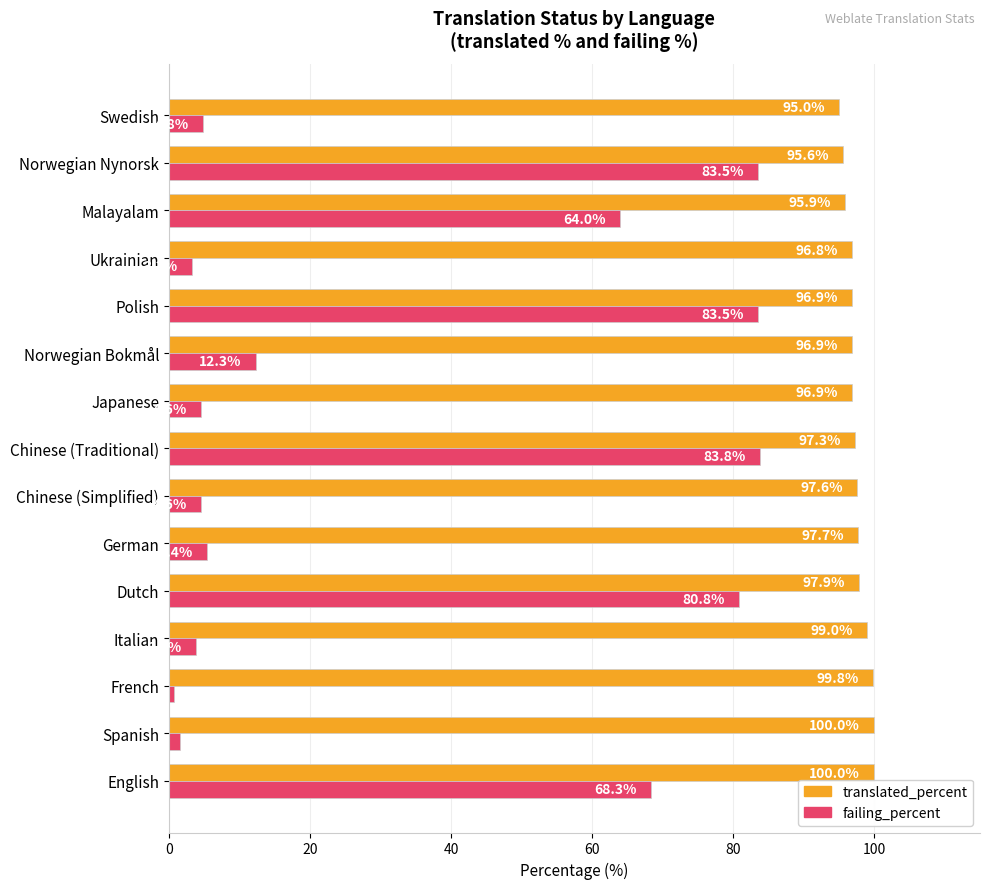

The value of failing_percent at Italian is 3.8. True or false?

True